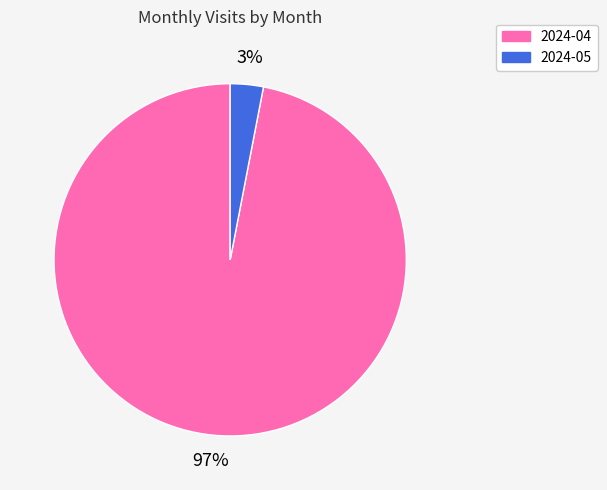

To the nearest percent, what is the difference between the 2024-04 and 2024-05 slice percentages?

94%